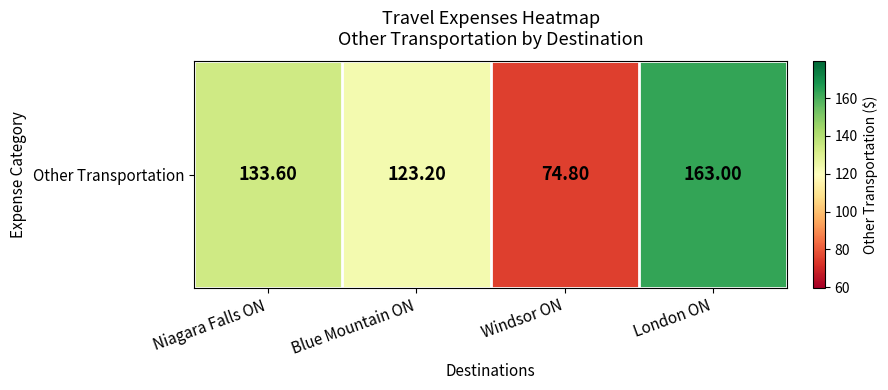

Rank the categories by value from highest to lowest.

London ON, Niagara Falls ON, Blue Mountain ON, Windsor ON